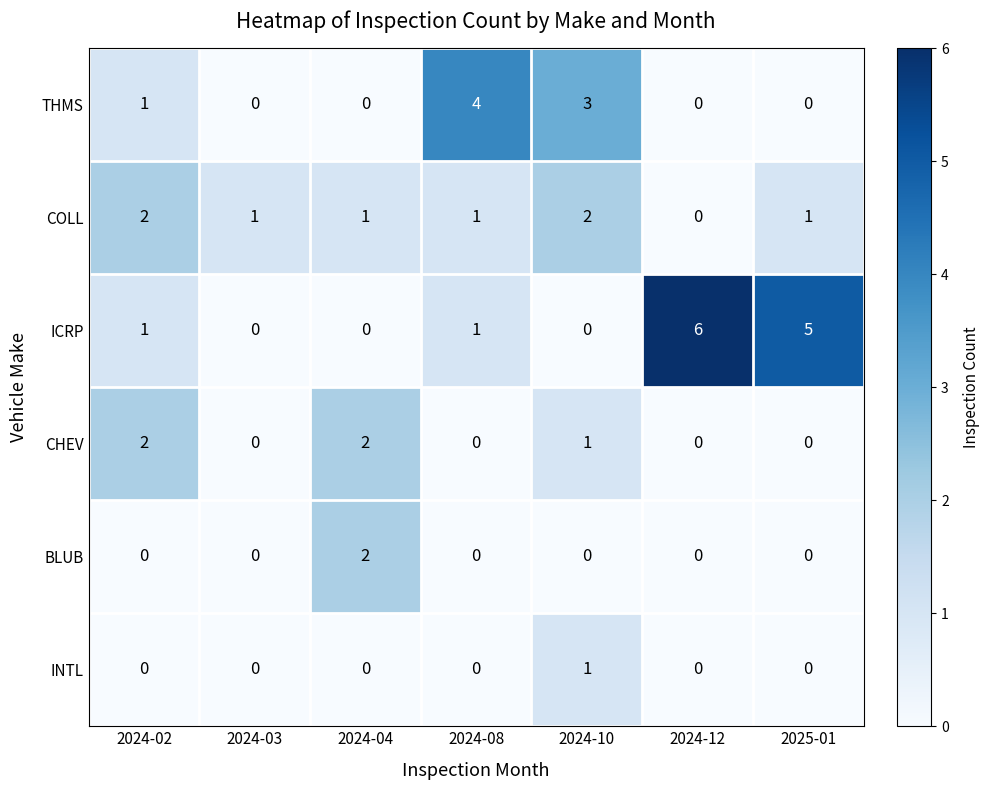

Is it true that ICRP equals 0 at 2024-02?

False